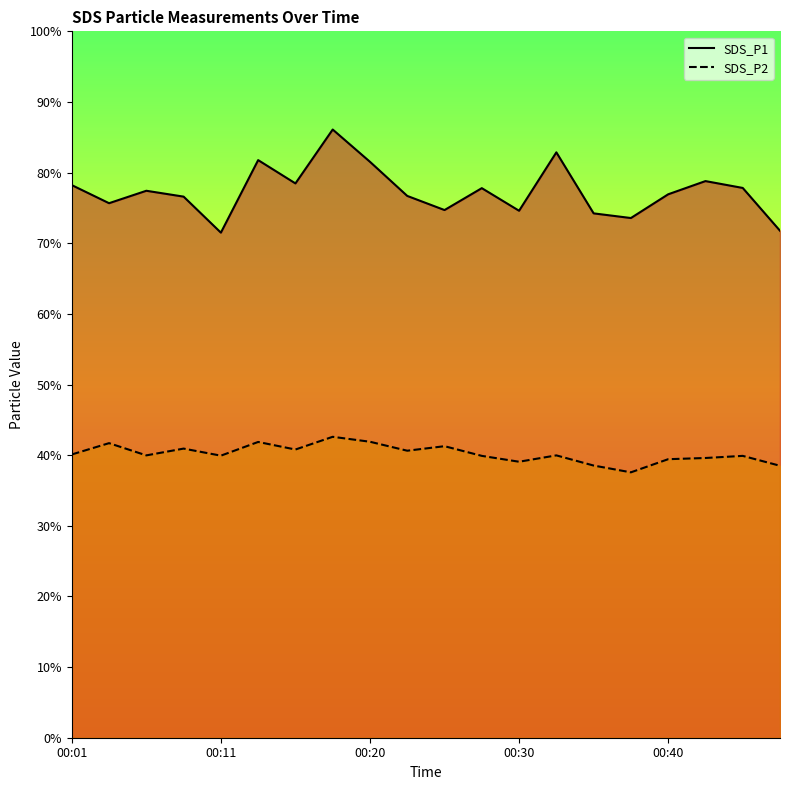

True or false: SDS_P1 and SDS_P2 cross at least once.

False